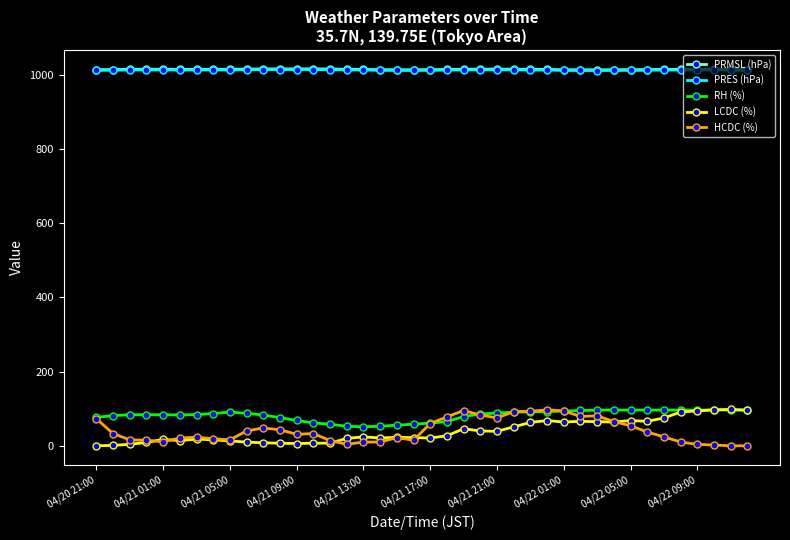

True or false: PRES (hPa) has more than 0 points higher than both neighbors.

True